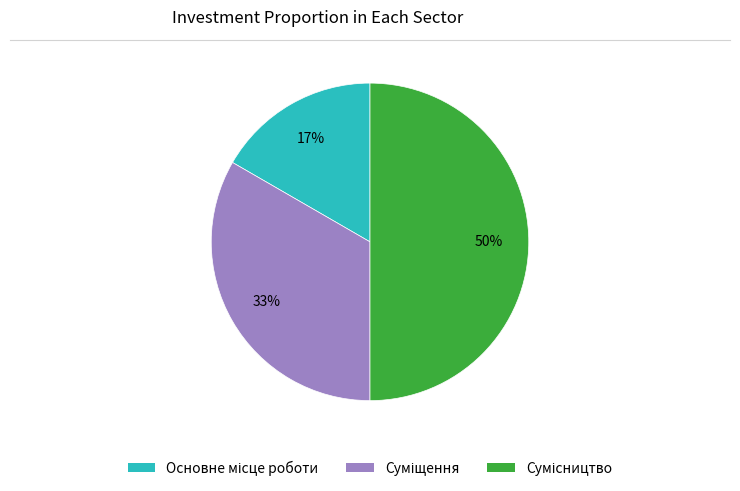

How many slices are in this pie chart?

3